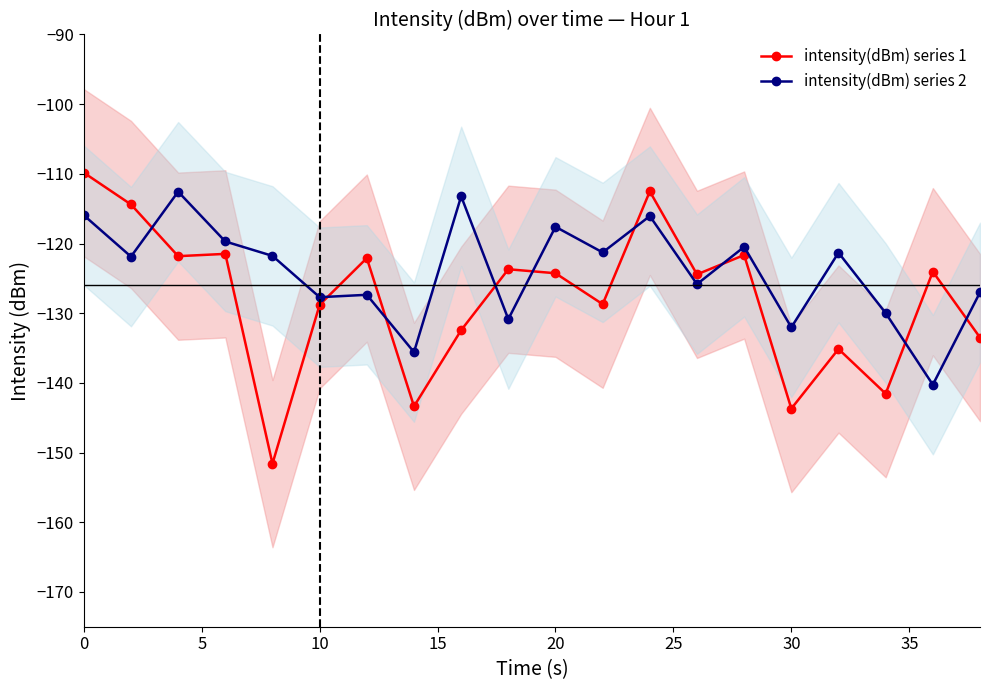

What is the difference between the second highest and second lowest values in the intensity(dBm) series 1 series?

31.2